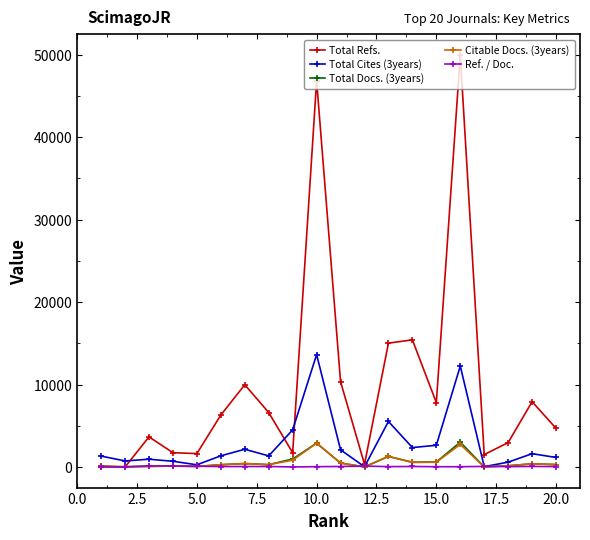

Which series has the largest total across all categories?

Total Refs.